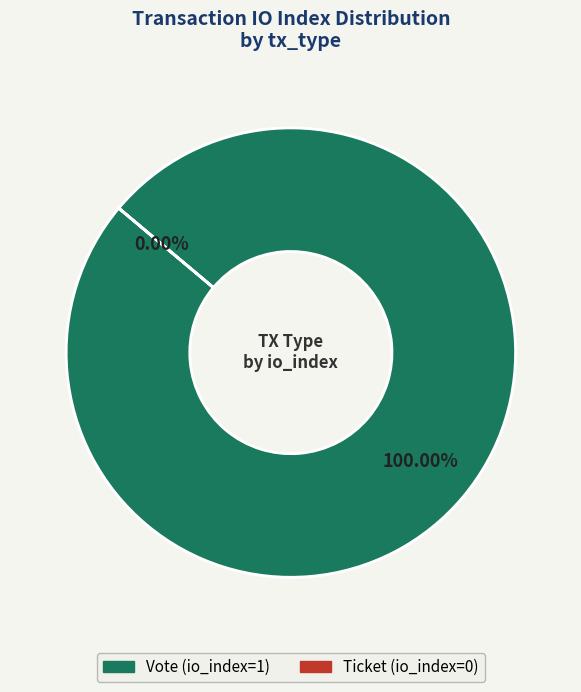

What percentage is the Vote (io_index=1) slice, to the nearest percent?

100%